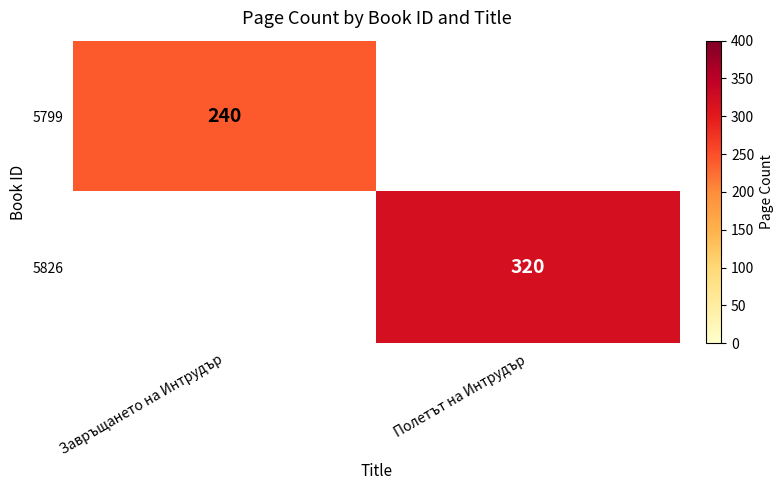

The value of 5826 at Полетът на Интрудър is 320. True or false?

True